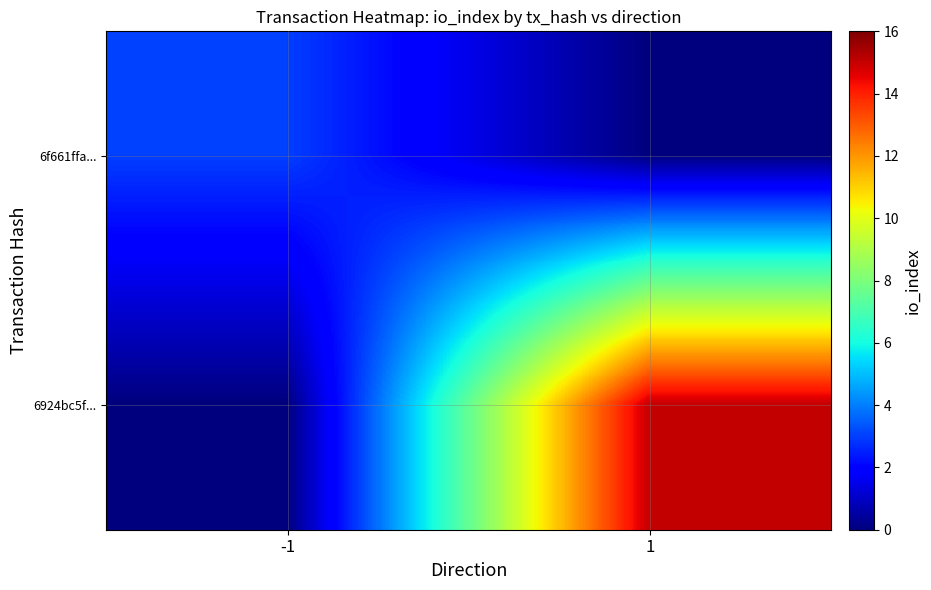

Which series has the widest spread of values?

6924bc5f...